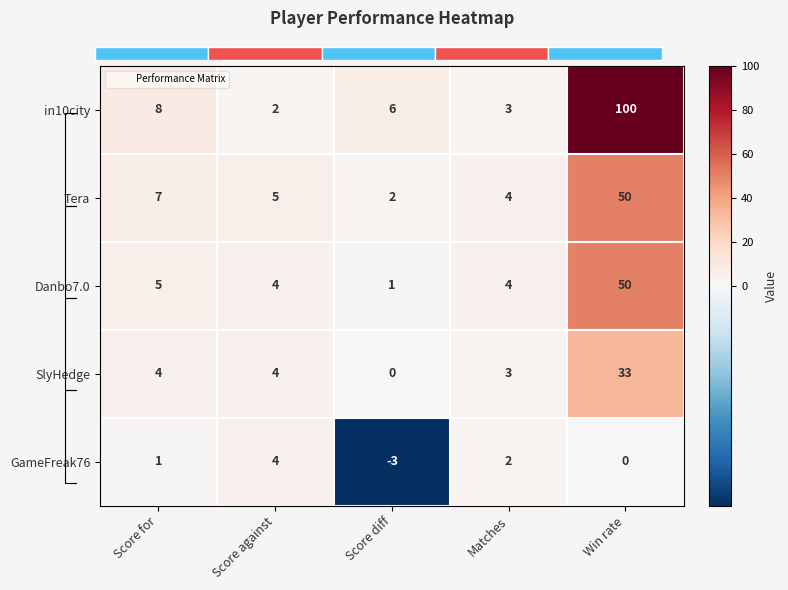

What is the difference between the Tera values at Win rate and Matches?

46